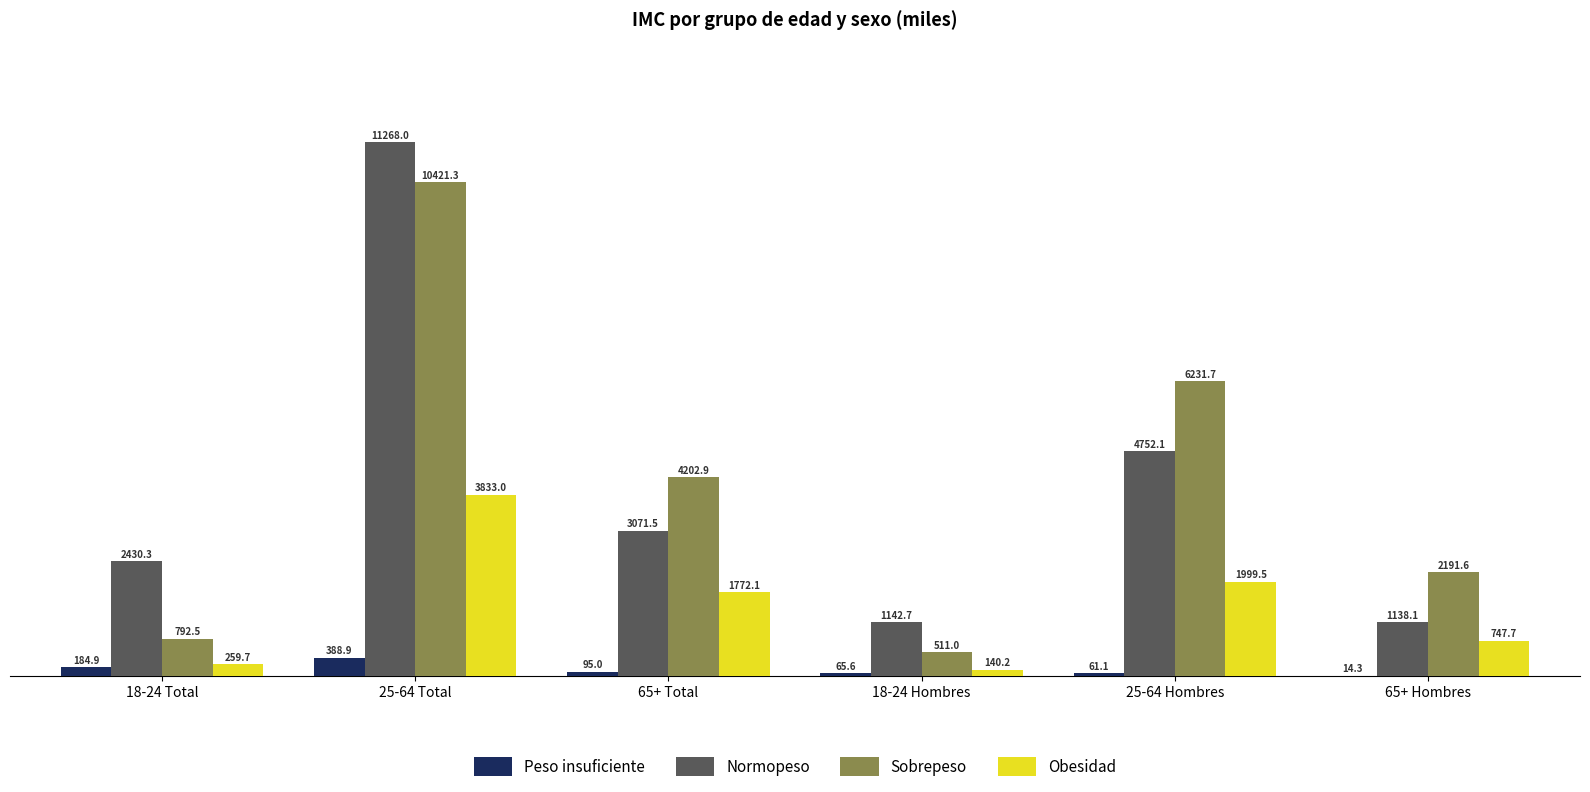

Which series has the largest total across all categories?

Sobrepeso